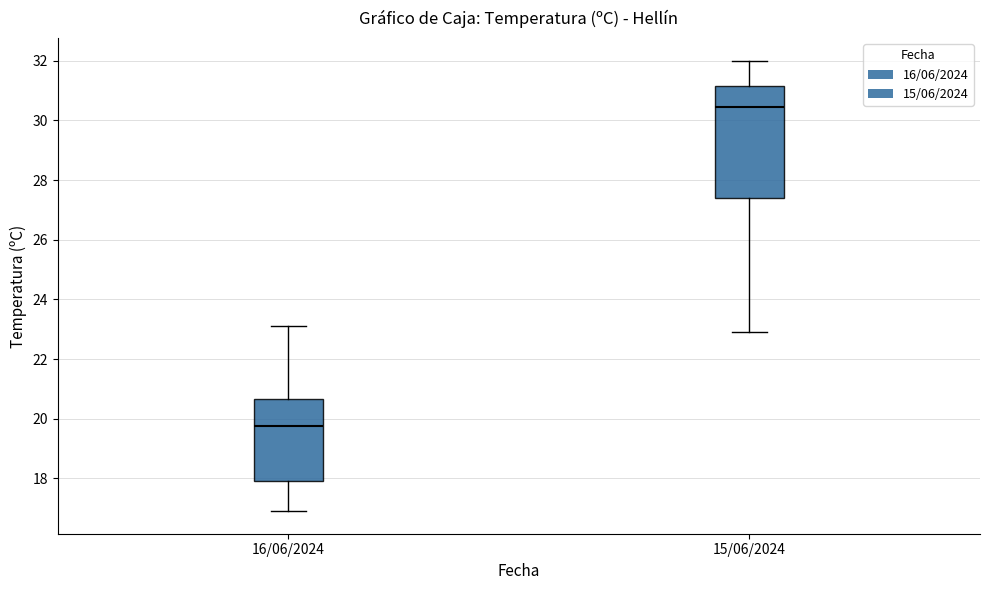

Reading left to right, read every box against the y-axis: the position of its median line, the range the box covers, and the ends of its whiskers. The values are not printed on the chart, so give them approximately, as read against the axis.

16/06/2024: median 19.8, box 18.0 to 20.6, whiskers 17.0 to 23.2
15/06/2024: median 30.4, box 27.4 to 31.2, whiskers 23.0 to 32.0